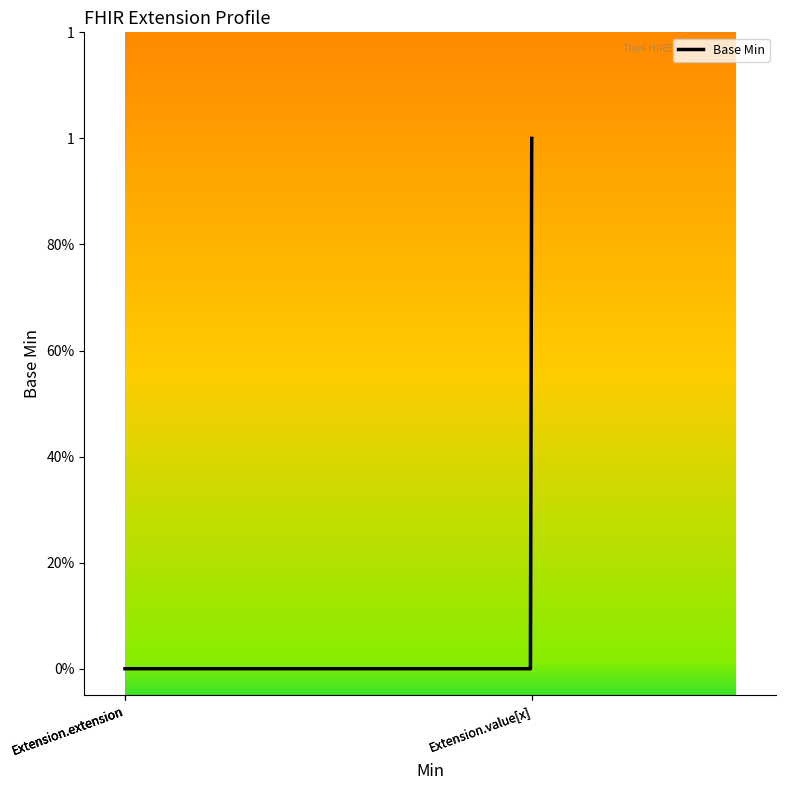

Is this an area chart (filled region under the line)?

No